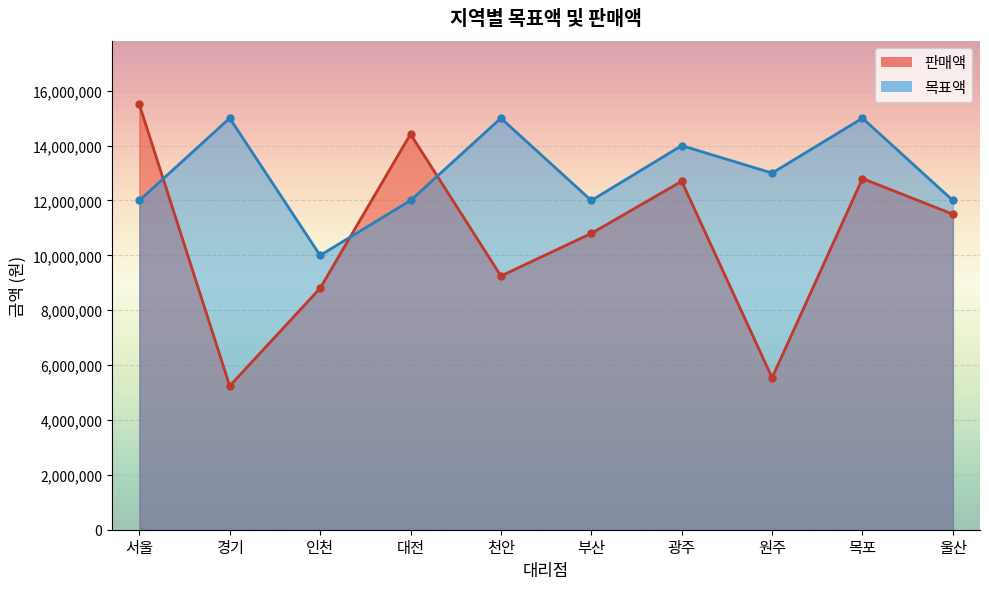

Is it true that 판매액 equals 9250000 at 천안?

True